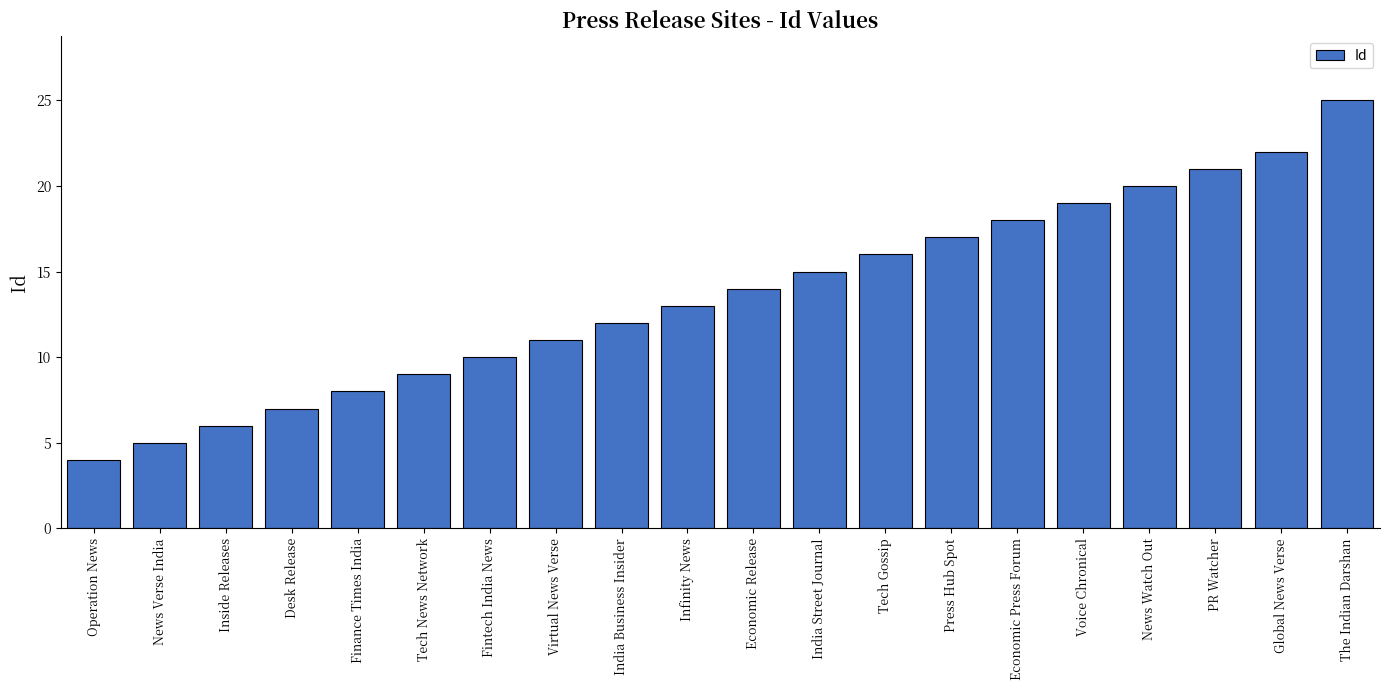

What position from the left is Voice Chronical?

16